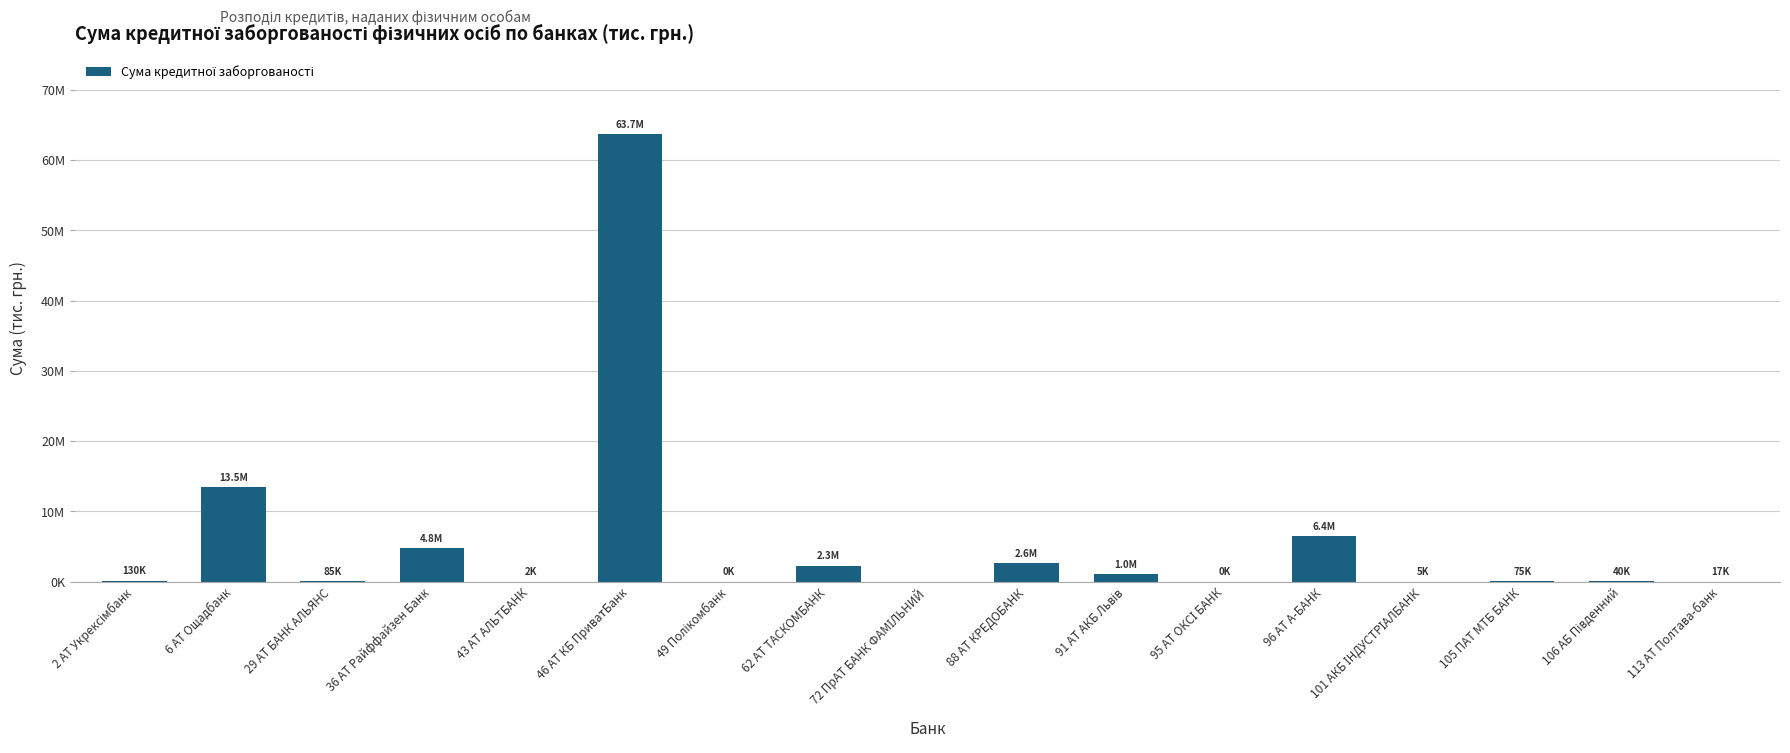

Are the bars horizontal?

No